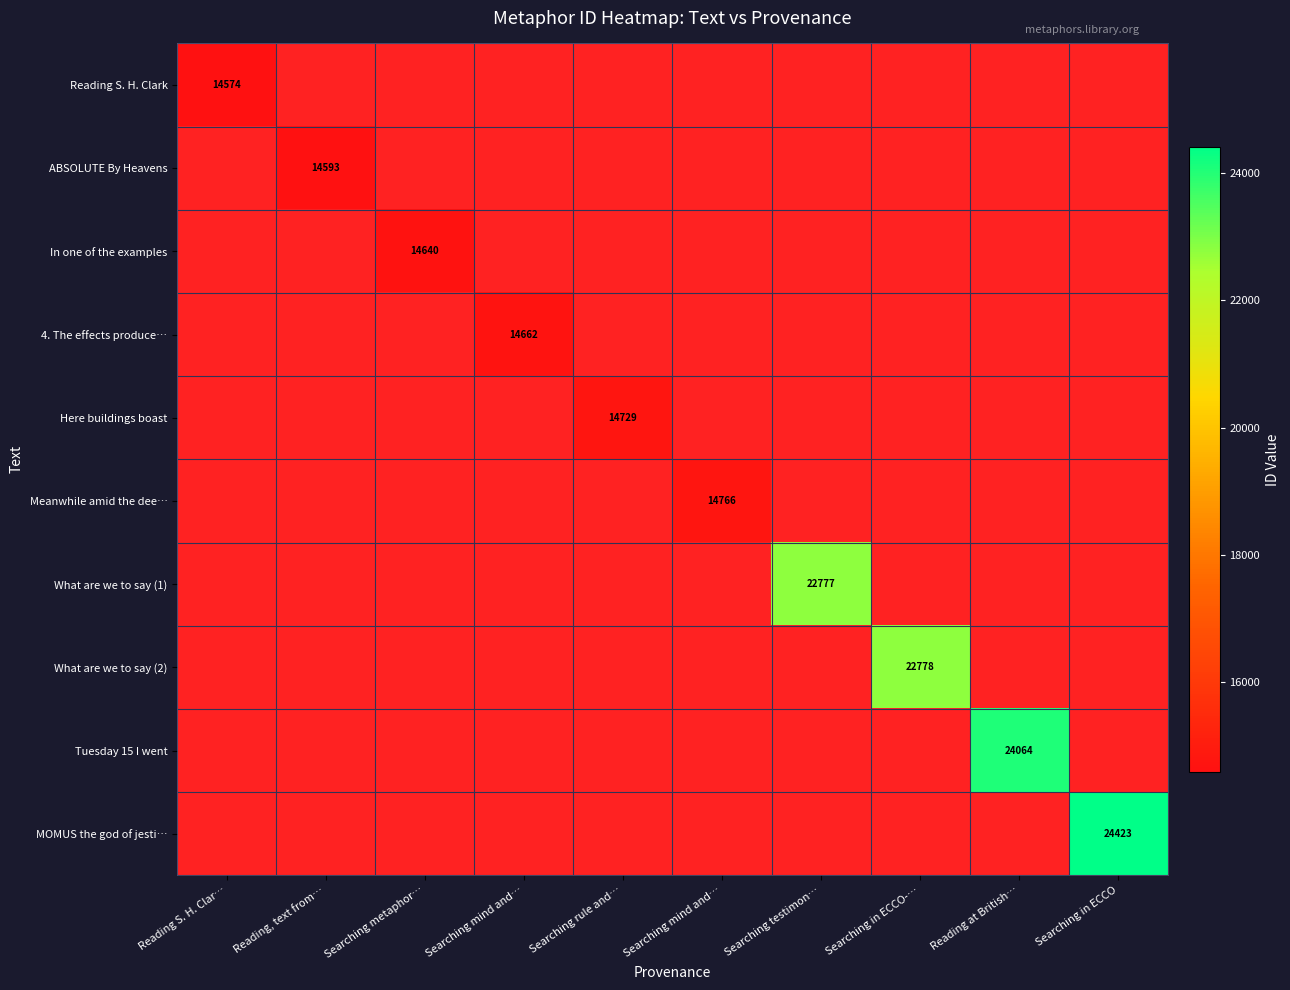

What is the minimum value shown in the chart?

14574.0